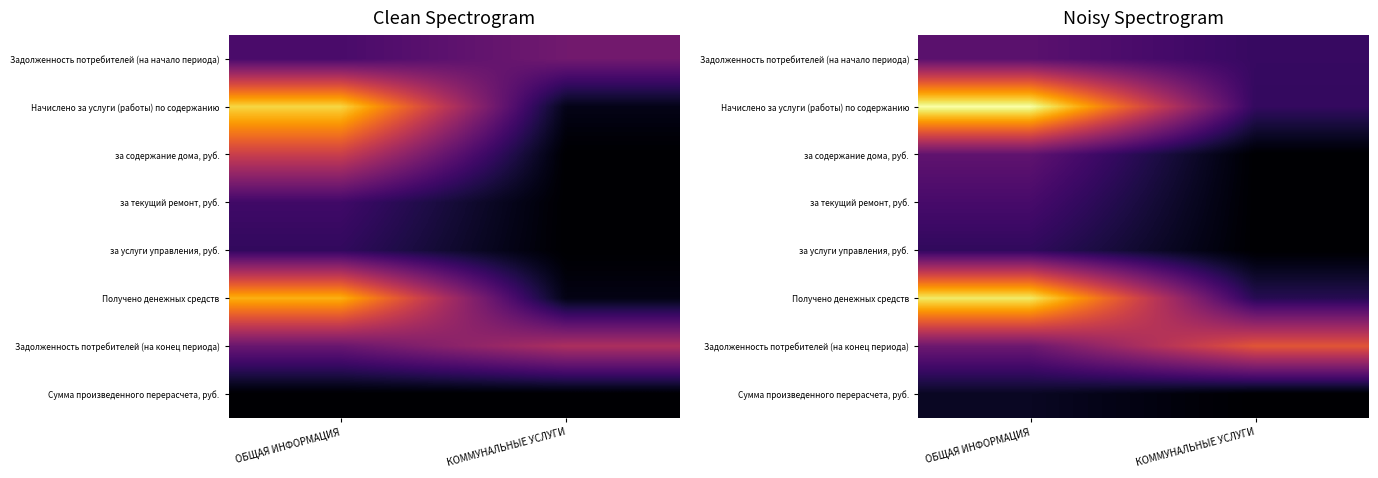

At which category is the sum across all series the highest?

ОБЩАЯ ИНФОРМАЦИЯ